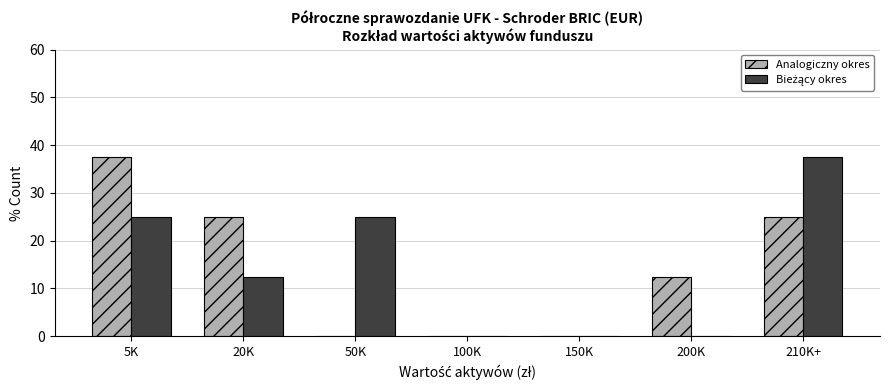

Which series changed the most between 20K and 100K?

Analogiczny okres